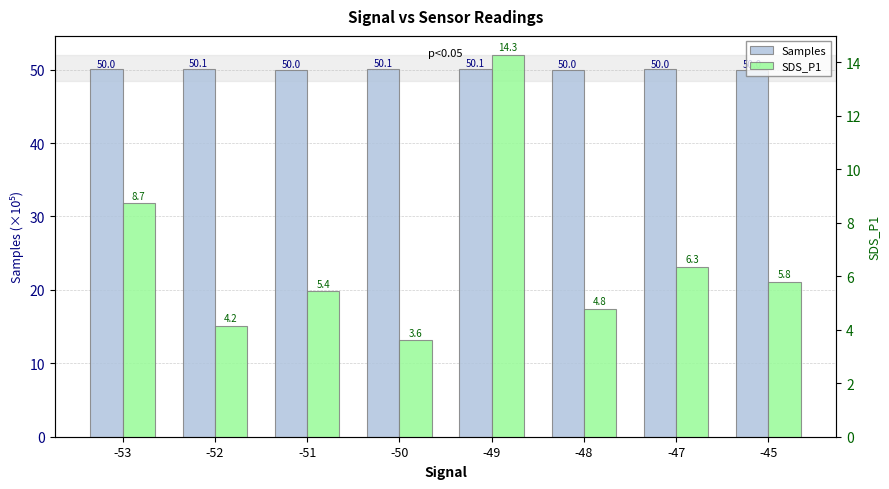

How many series are shown in this chart?

2